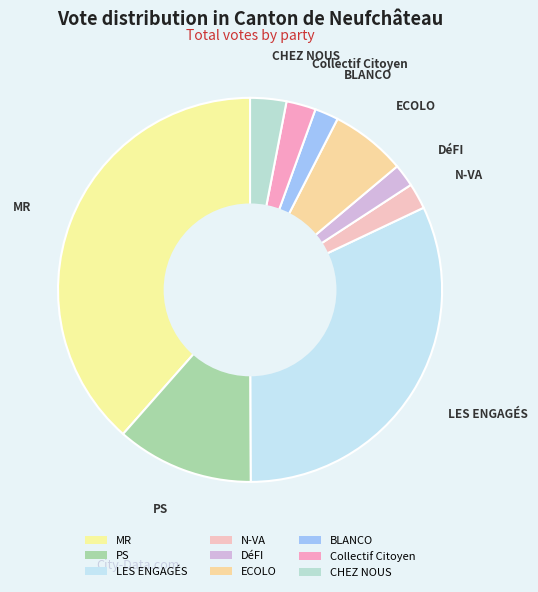

Is there a majority slice in this chart?

No